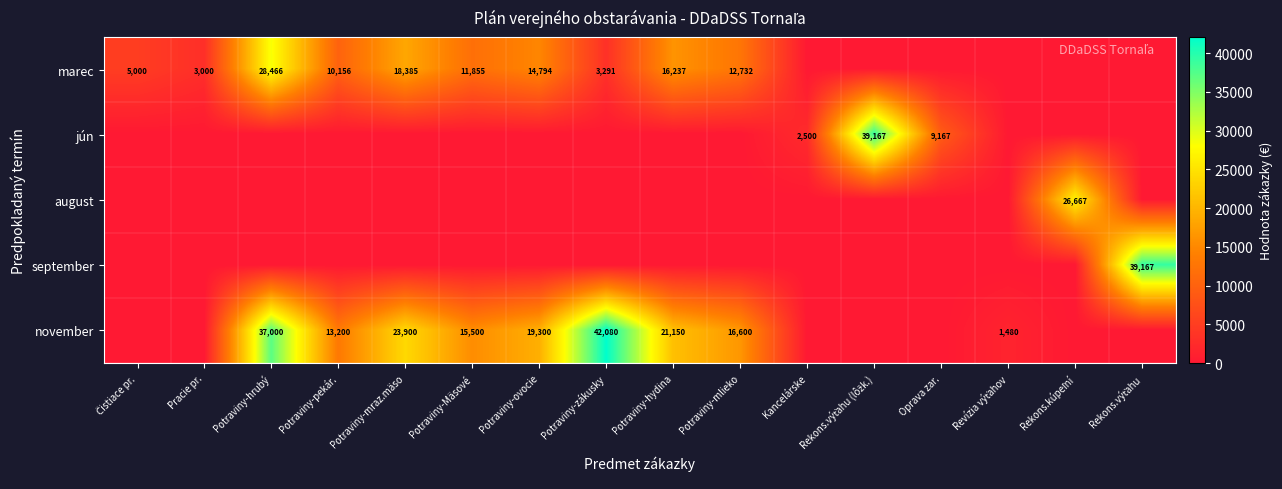

The value of marec at Potraviny-zákusky is 1094. True or false?

False